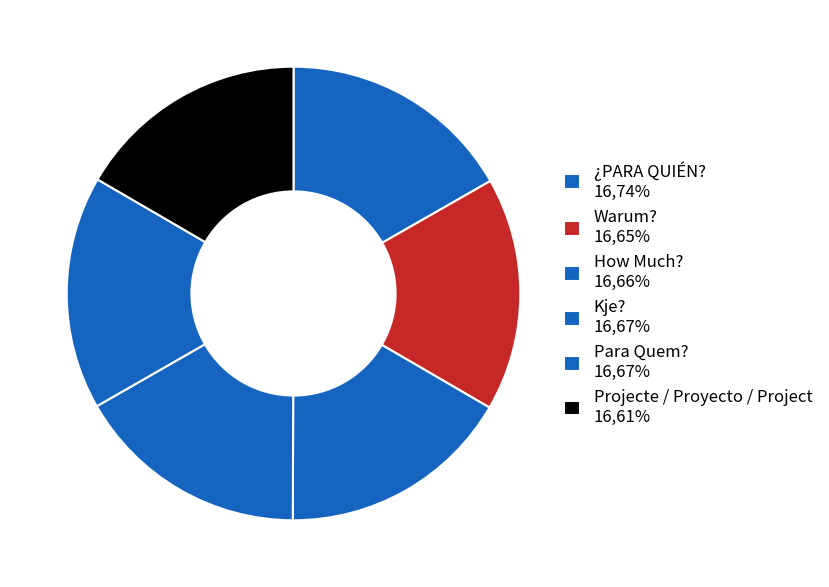

Combined, what portion of the pie is Para Quem? and How Much??

33.3%